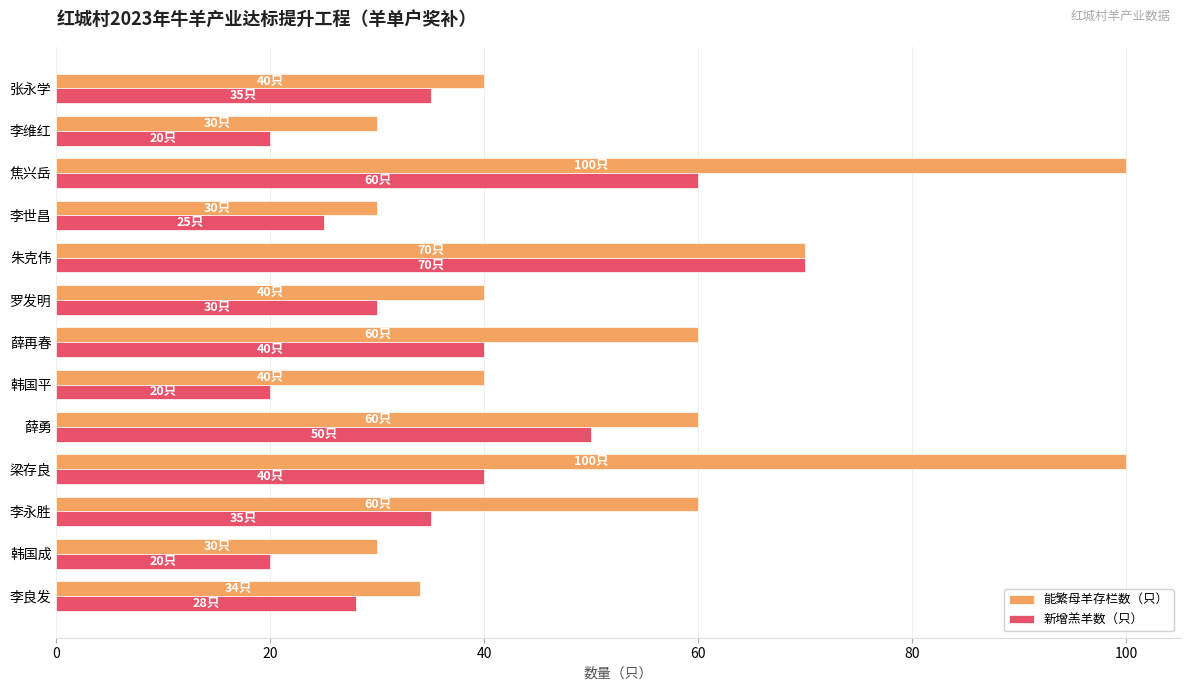

The 新增羔羊数（只） series shows 14 at 薛再春. True or false?

False